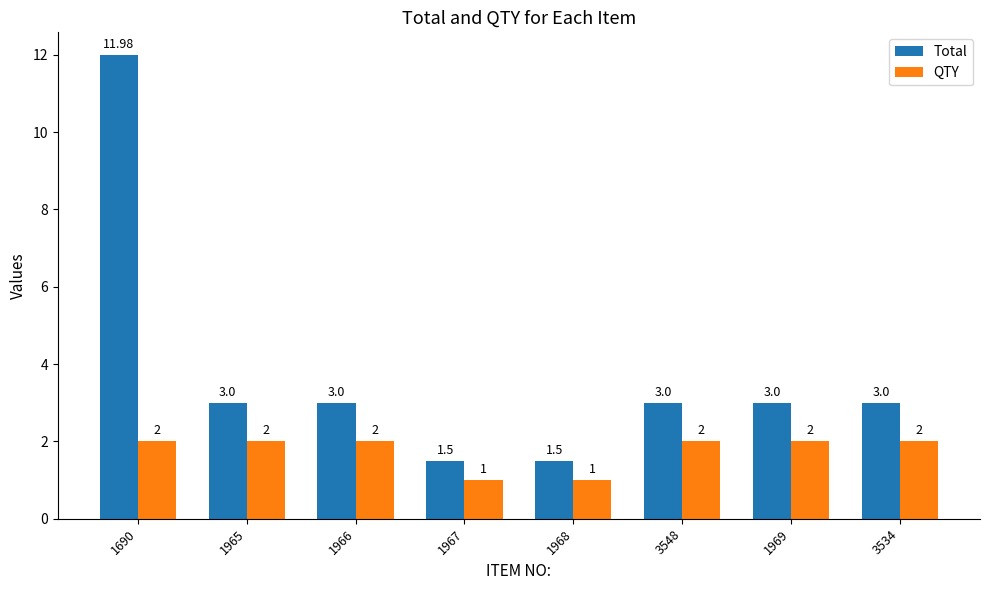

What is the lowest value of the Total series?

1.5